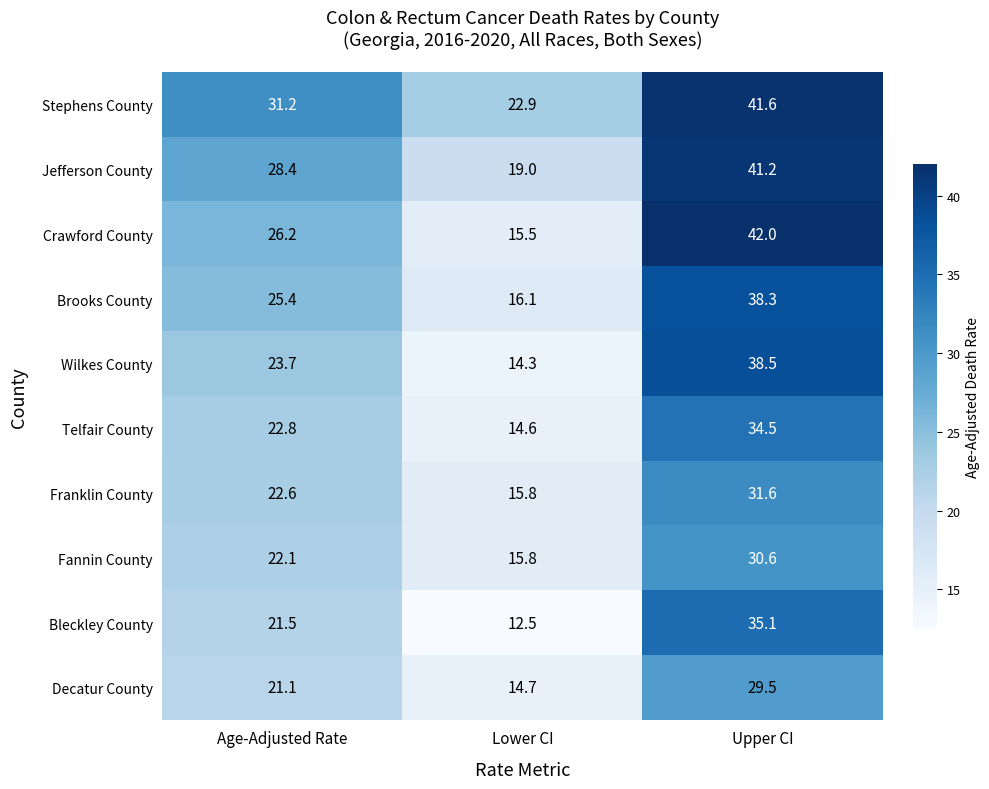

How many data points in Jefferson County are above 28?

2